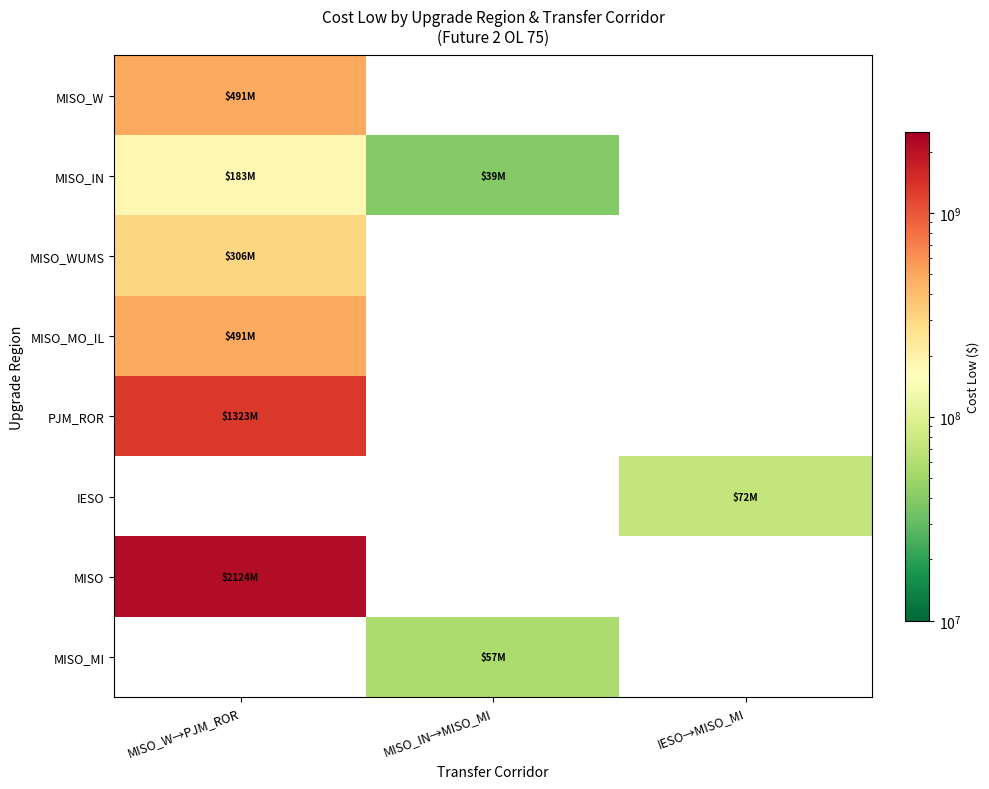

True or false: MISO_WUMS has a value of 306360000.0 at MISO_W→PJM_ROR.

True